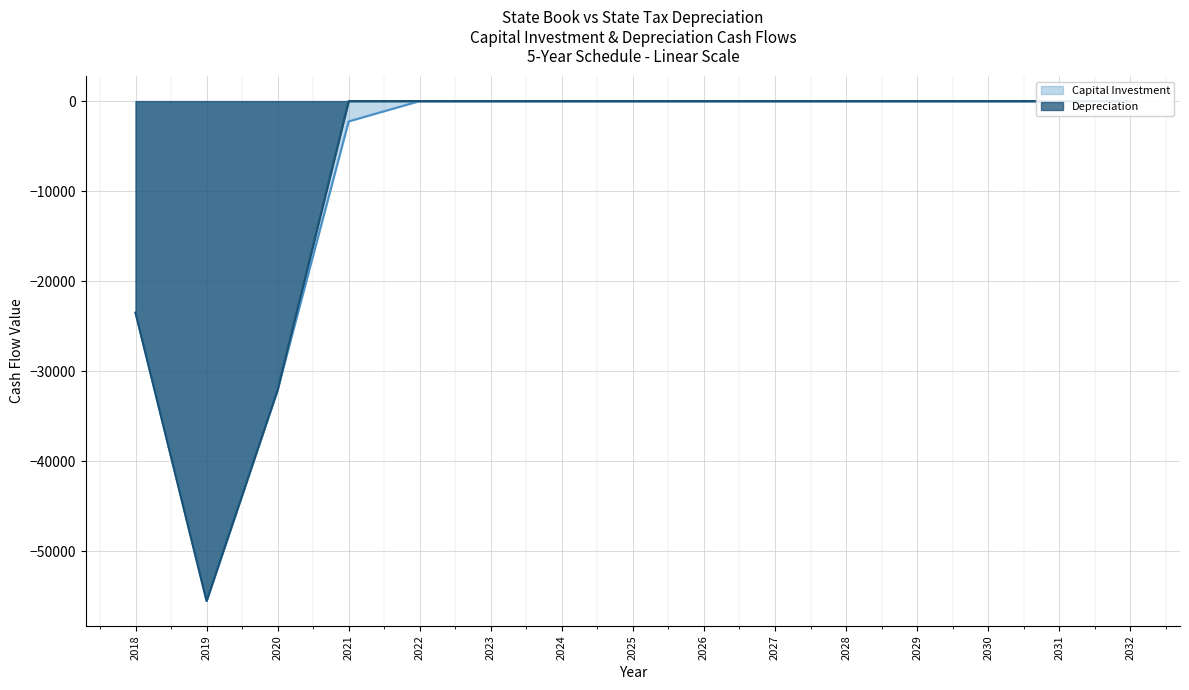

List the series in order of their peak value, lowest first.

Capital Investment, Depreciation